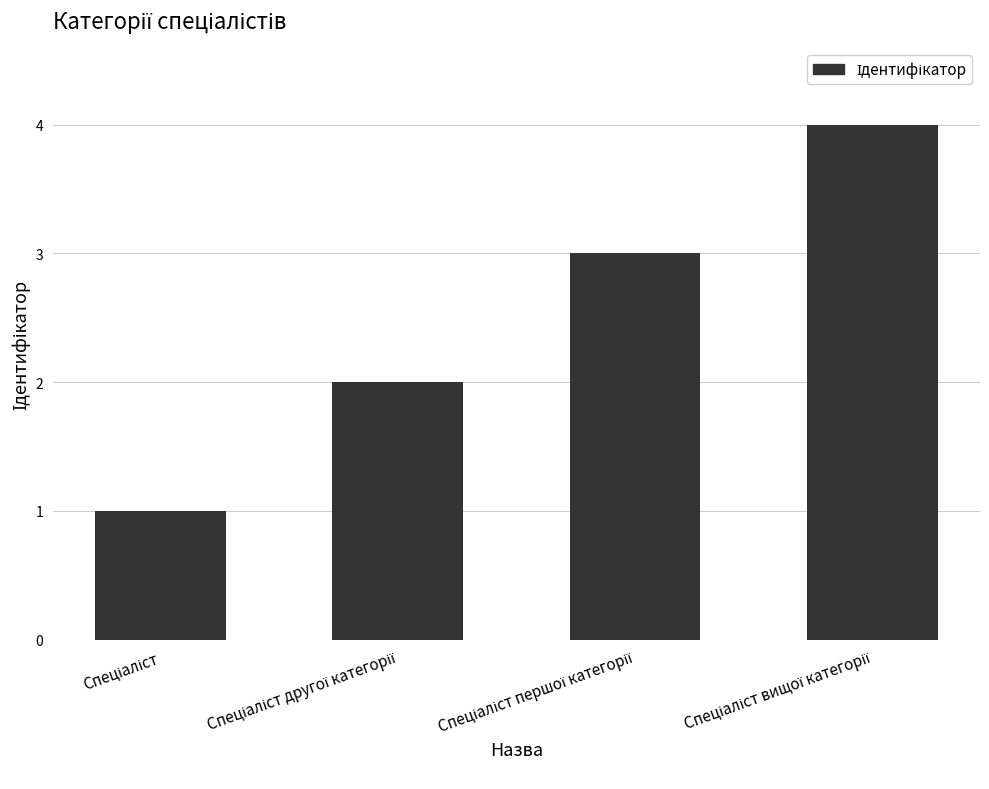

What is the maximum value shown in the chart?

4